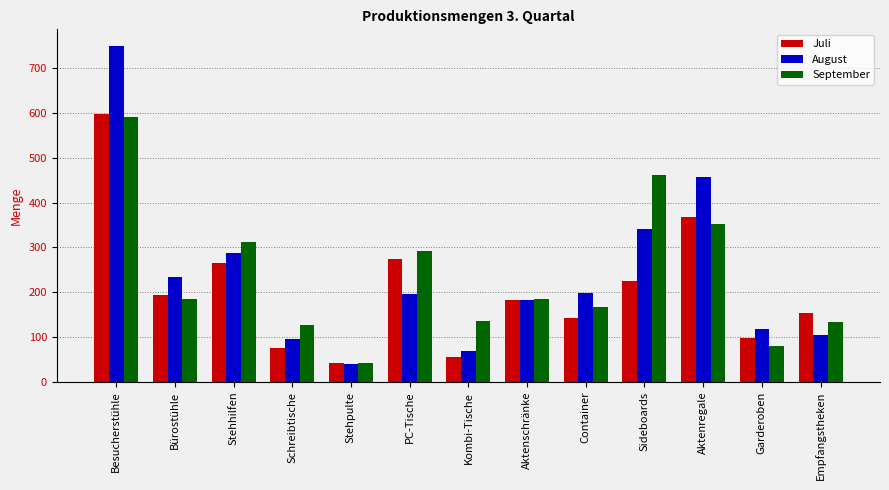

The August series shows 198 at Container. True or false?

True